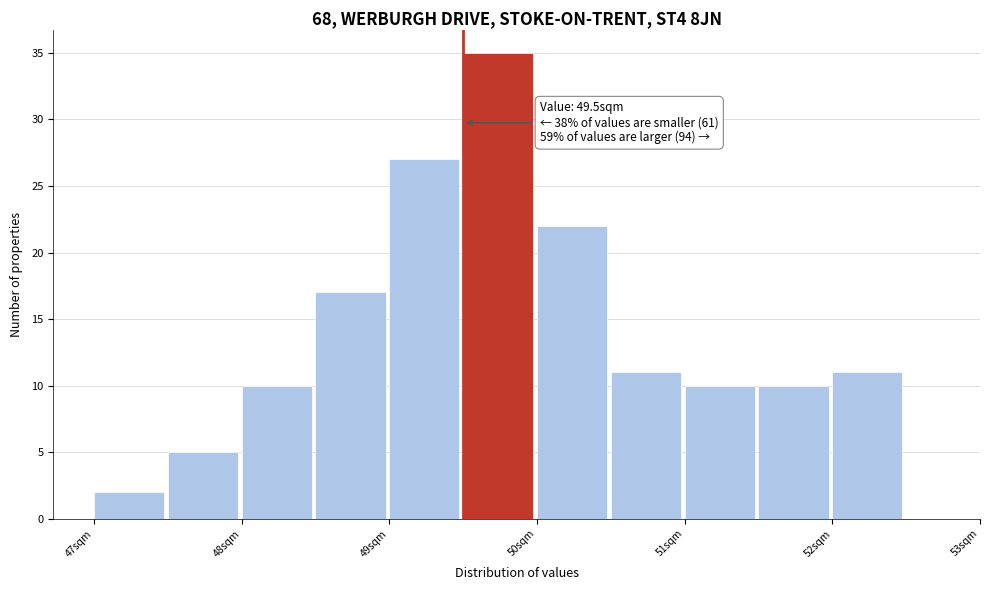

Over which range of the x-axis is the bar tallest?

49.5 to 50.0